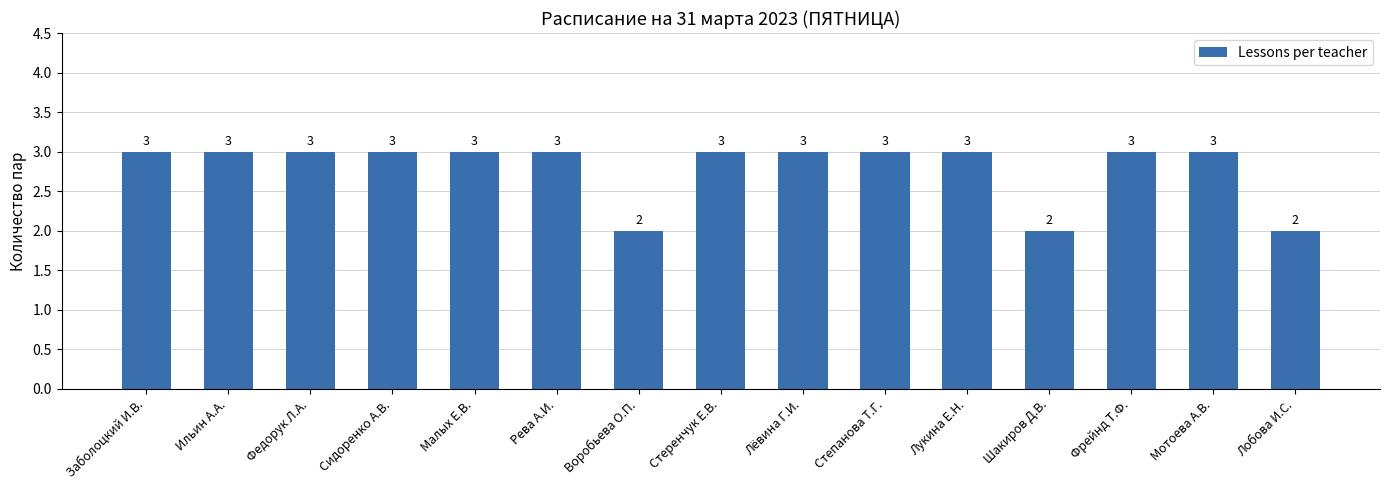

What is the value of the 12th bar from the left?

2